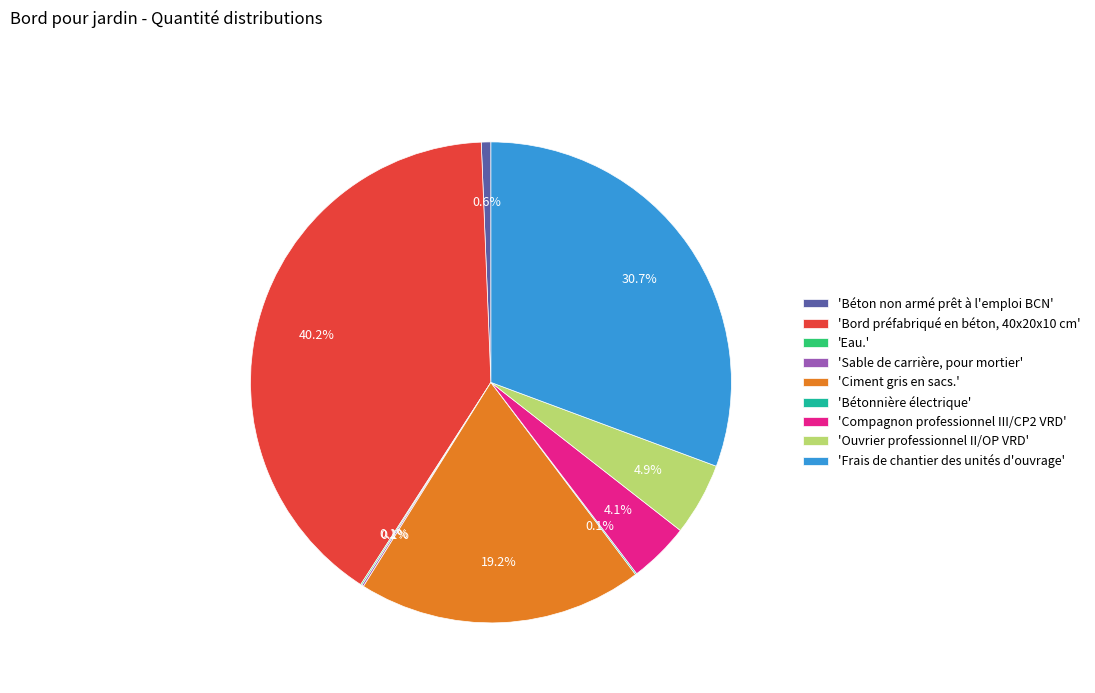

What is the largest slice in the pie chart?

'Bord préfabriqué en béton, 40x20x10 cm'